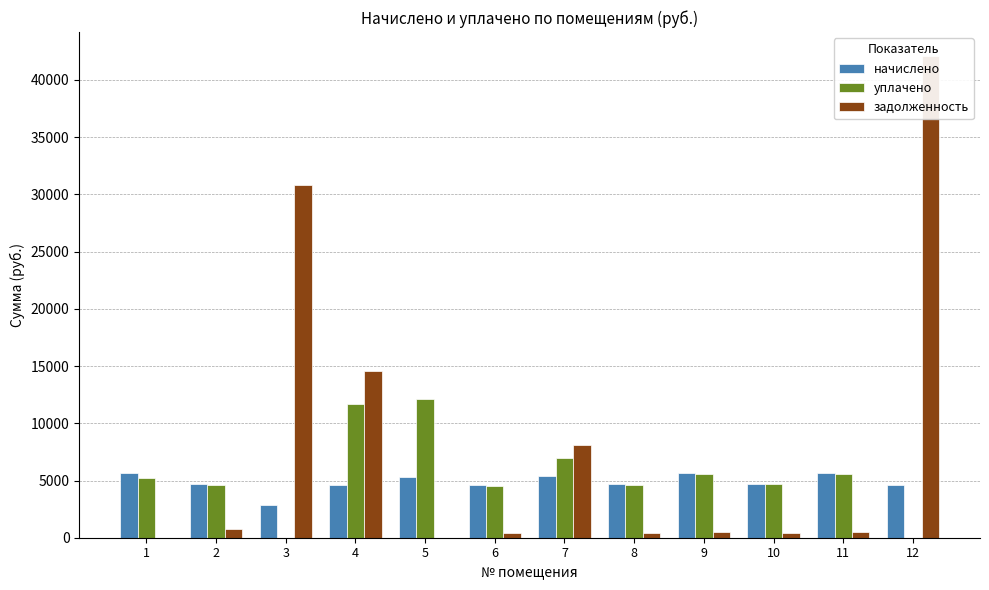

At which label does начислено first exceed 4704?

1